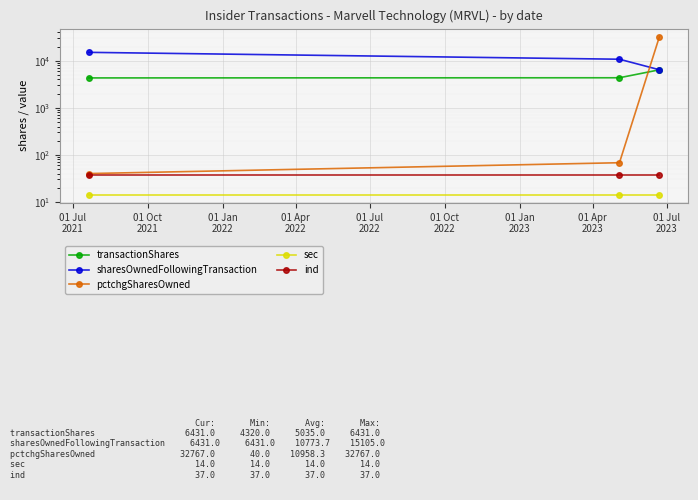

What is the difference between the maximum and minimum values in the pctchgSharesOwned series?

32727